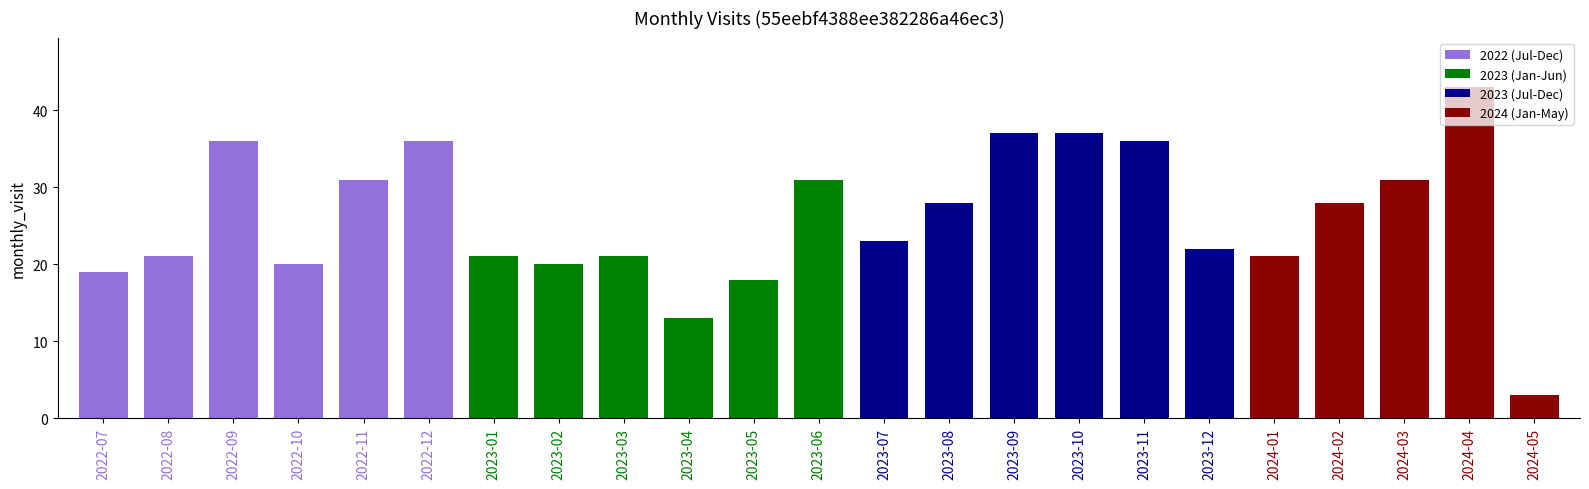

Which has a higher value, 2023-03 or 2024-03?

2024-03